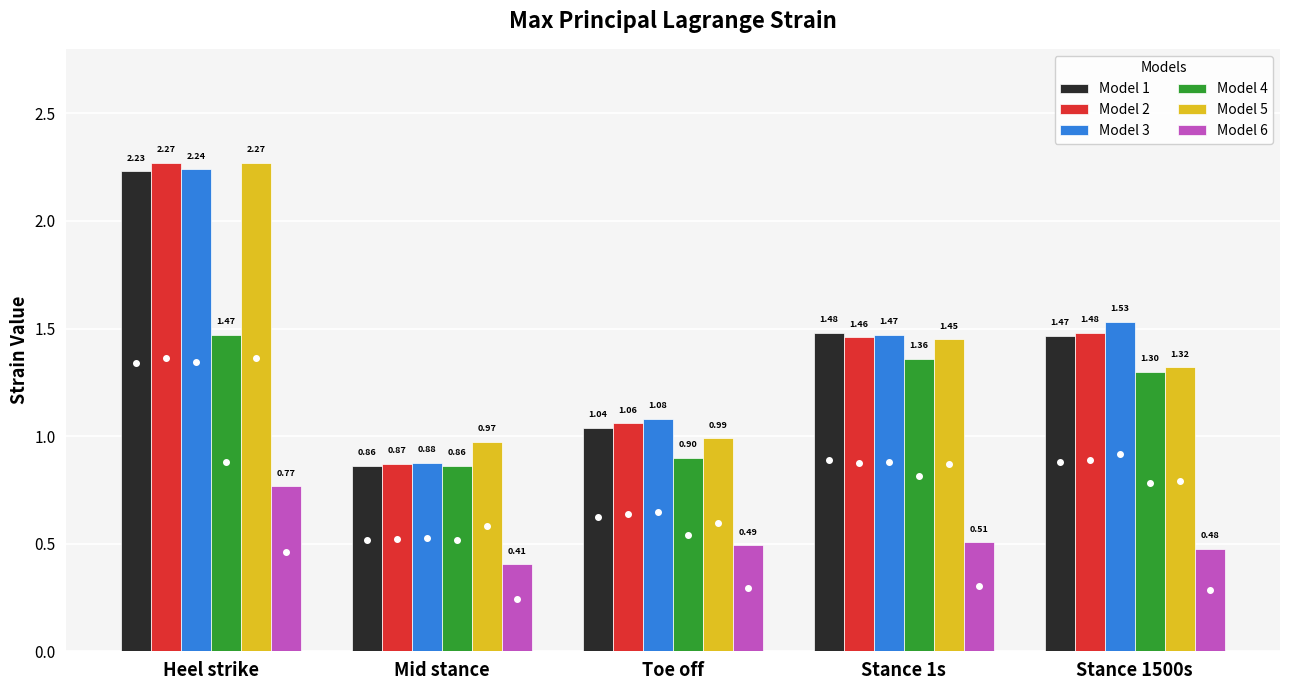

What is the sum of the Model 2 values at Mid stance and Stance 1500s?

2.4